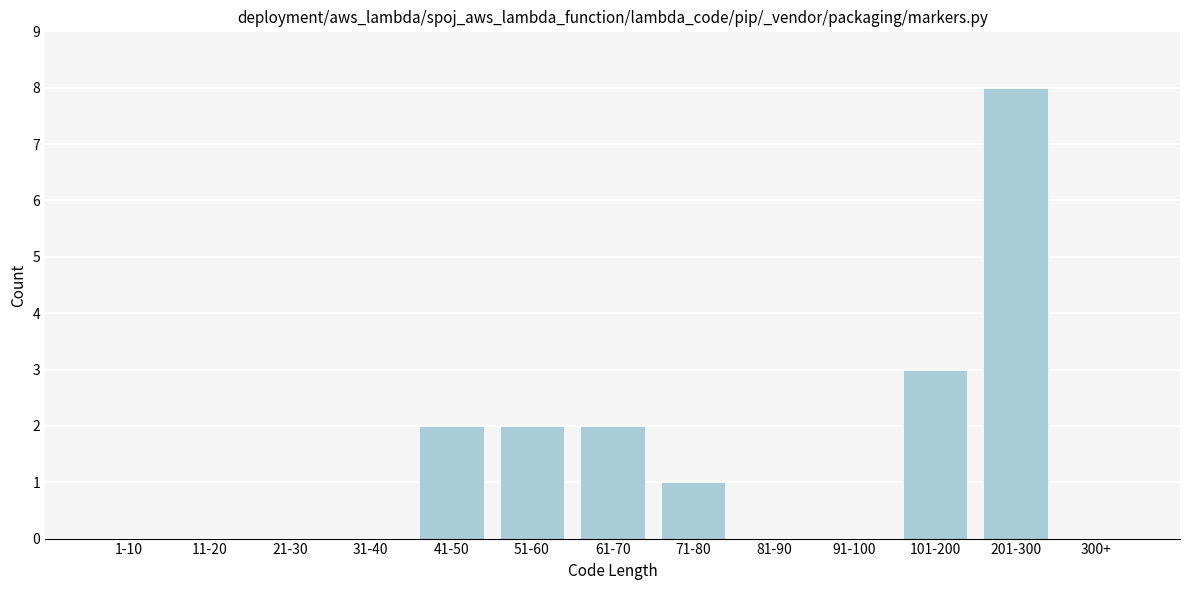

Reading left to right, transcribe all the data shown in this chart.

1-10=0	11-20=0	21-30=0	31-40=0	41-50=2	51-60=2	61-70=2	71-80=1	81-90=0	91-100=0	101-200=3	201-300=8	300+=0